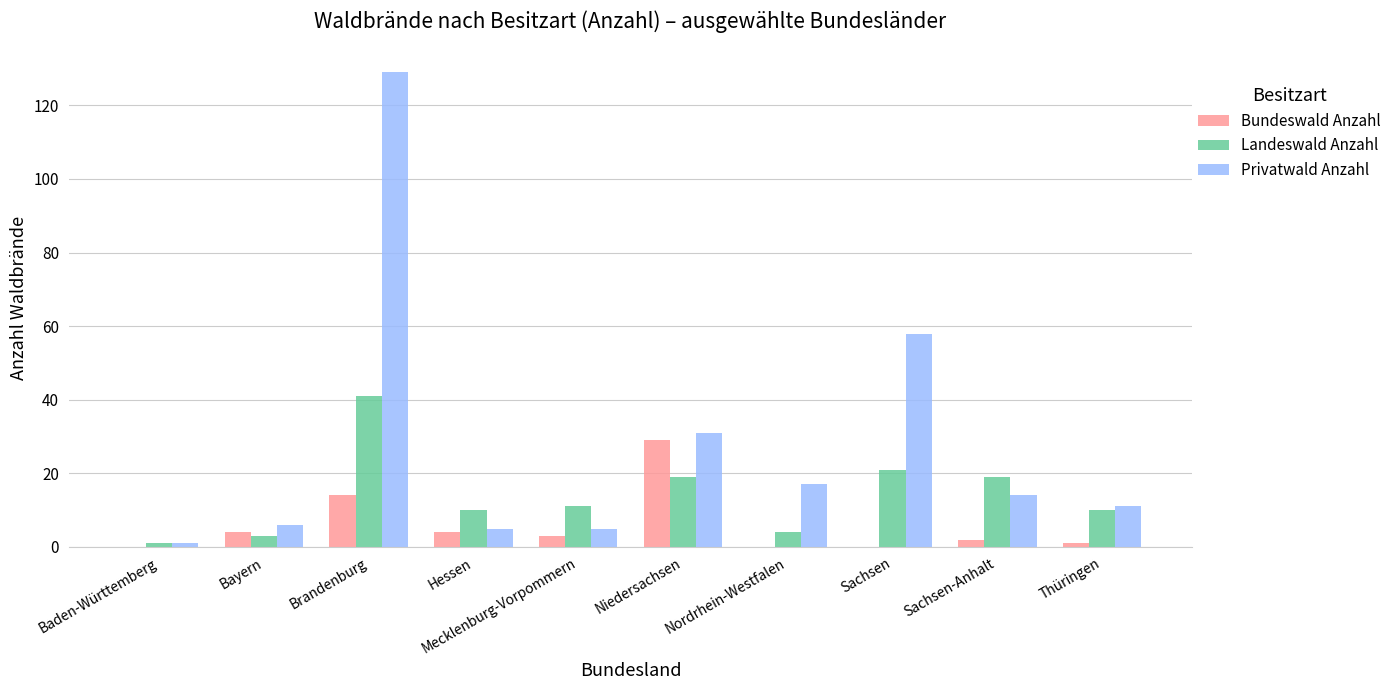

What is the maximum value shown in the chart?

129